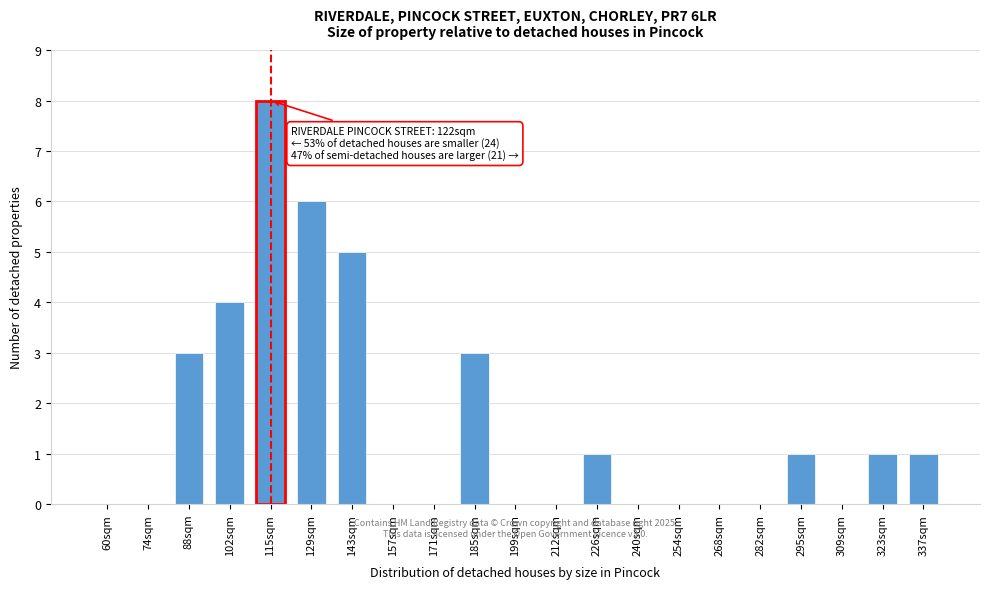

Reading left to right, list all the values displayed in this chart.

60sqm=0	74sqm=0	88sqm=3	102sqm=4	115sqm=8	129sqm=6	143sqm=5	157sqm=0	171sqm=0	185sqm=3	199sqm=0	212sqm=0	226sqm=1	240sqm=0	254sqm=0	268sqm=0	282sqm=0	295sqm=1	309sqm=0	323sqm=1	337sqm=1